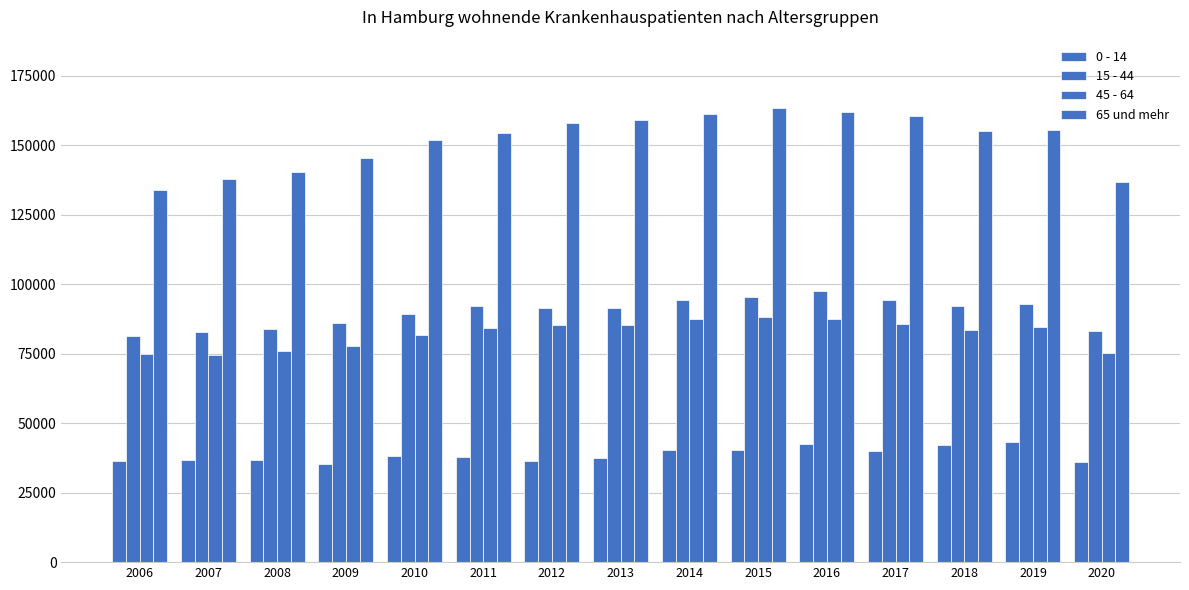

At which label is 0 - 14 closest to 39205?

2017